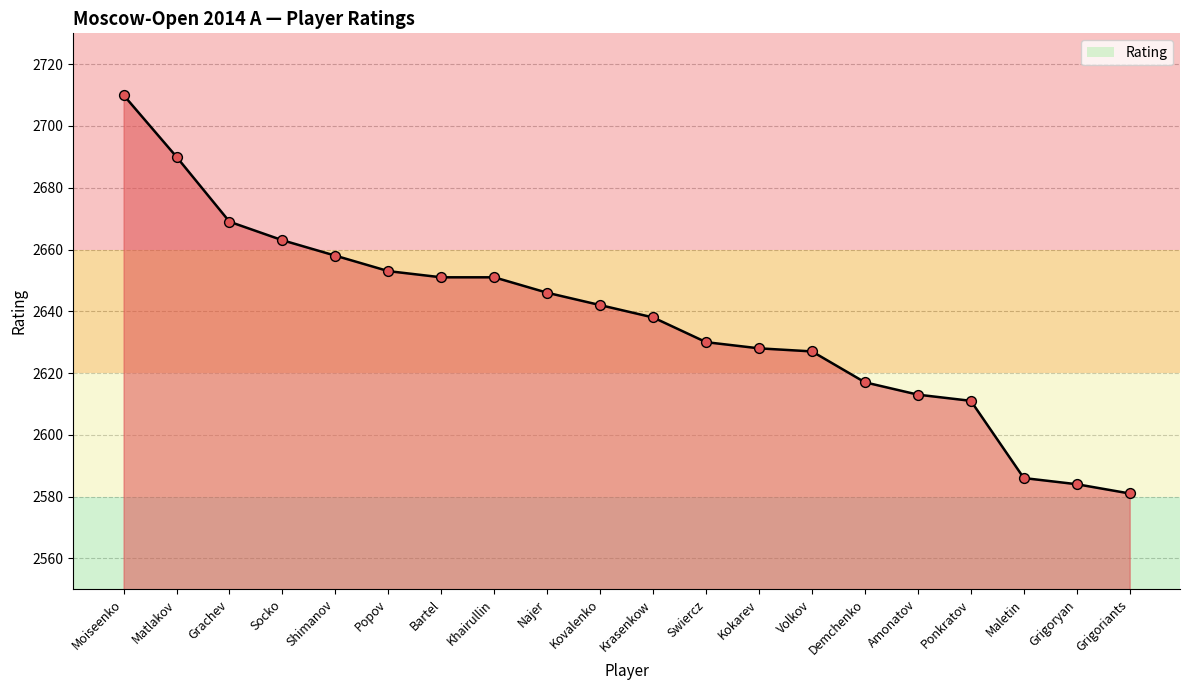

What is the ratio of the value at Amonatov to the value at Demchenko?

1.0